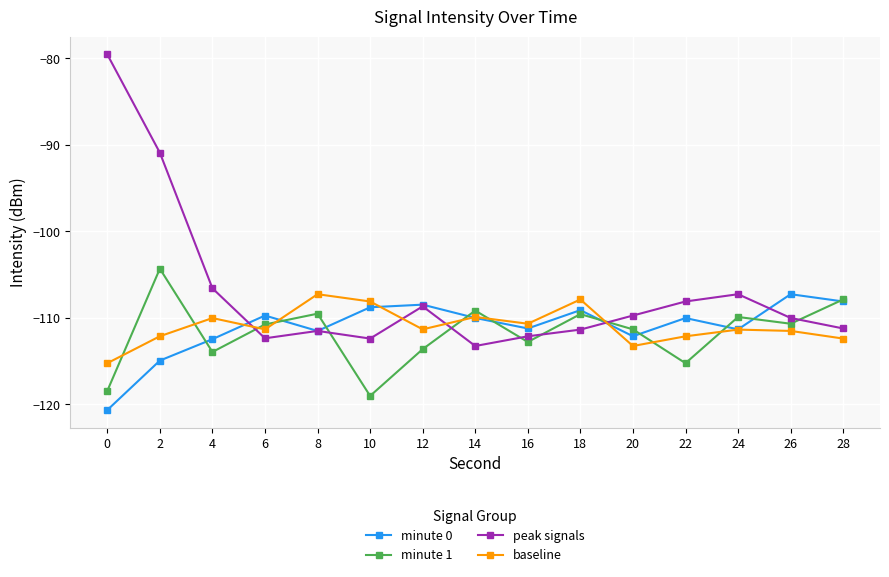

True or false: minute 1 has a value of -110.8 at 6.

True